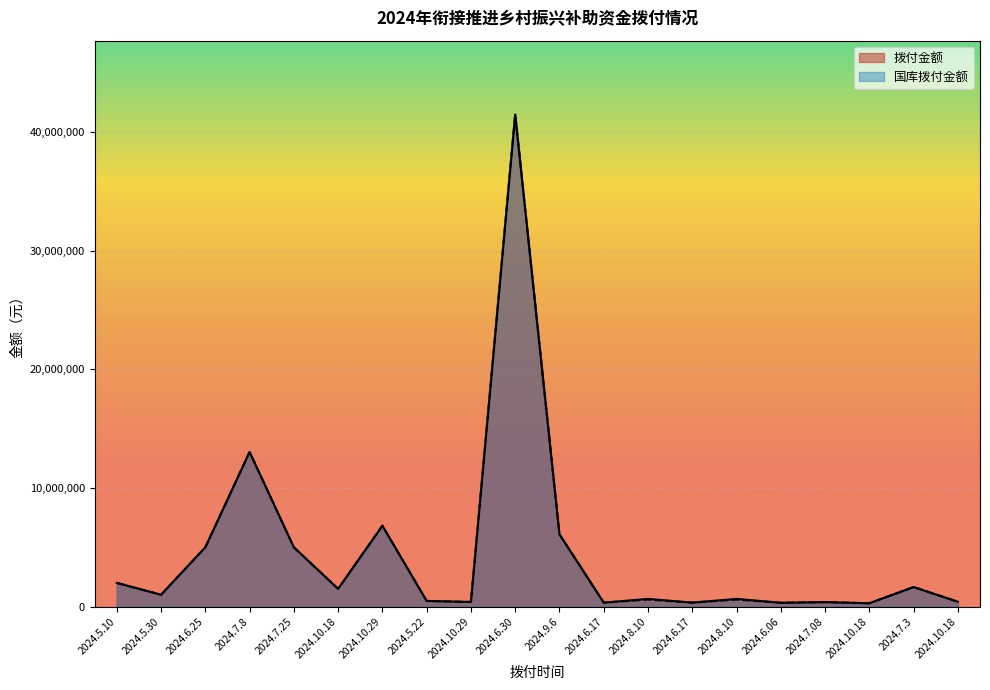

What is the maximum value for 拨付金额?

41500000